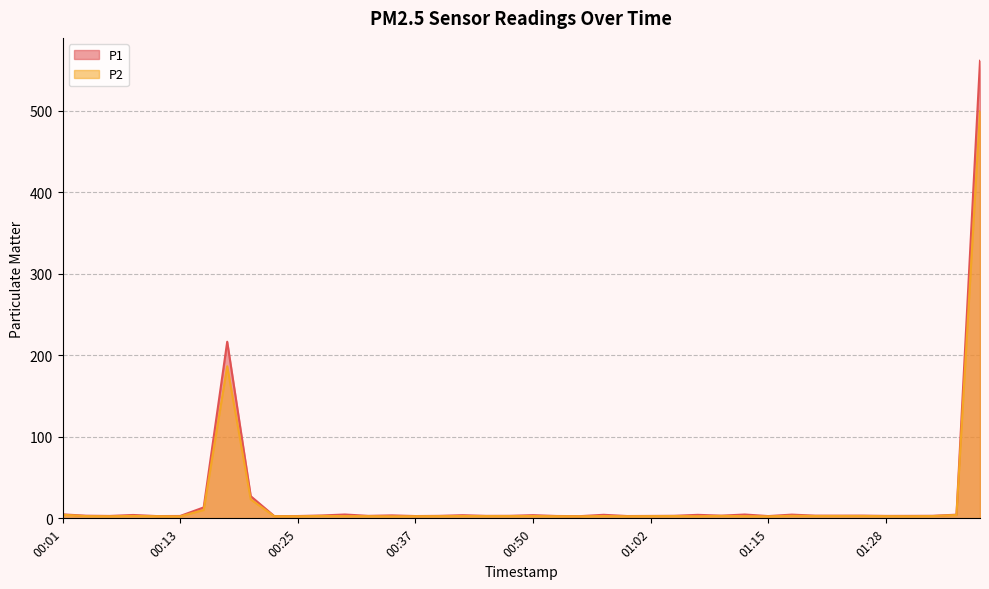

Is it true that P2 equals 2.9 at 01:20?

True